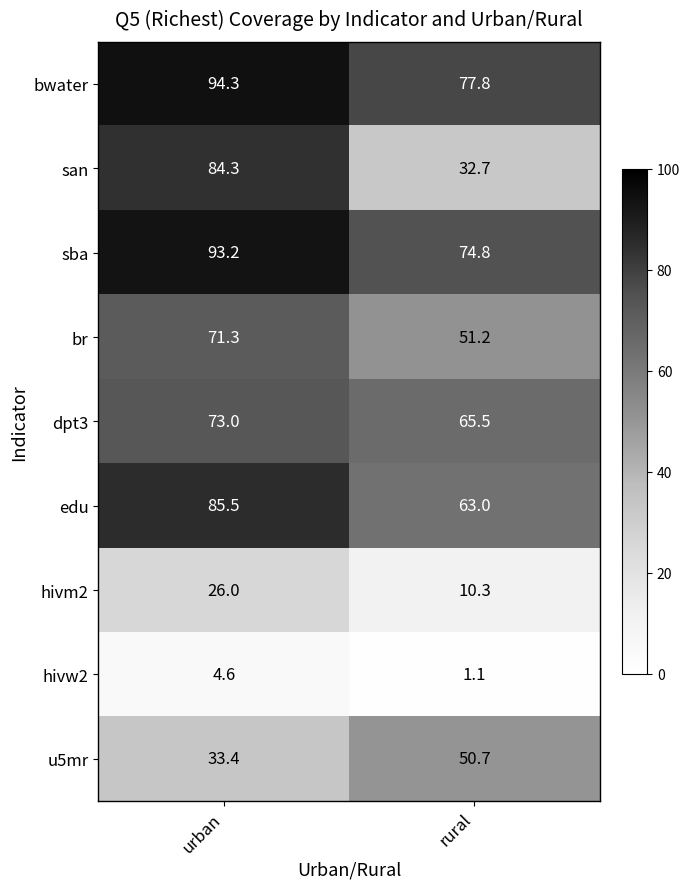

Reading left to right, what are all the values shown in this chart?

bwater: urban=94.3	rural=77.8
san: urban=84.3	rural=32.7
sba: urban=93.2	rural=74.8
br: urban=71.3	rural=51.2
dpt3: urban=73.0	rural=65.5
edu: urban=85.5	rural=63.0
hivm2: urban=26.0	rural=10.3
hivw2: urban=4.6	rural=1.1
u5mr: urban=33.4	rural=50.7